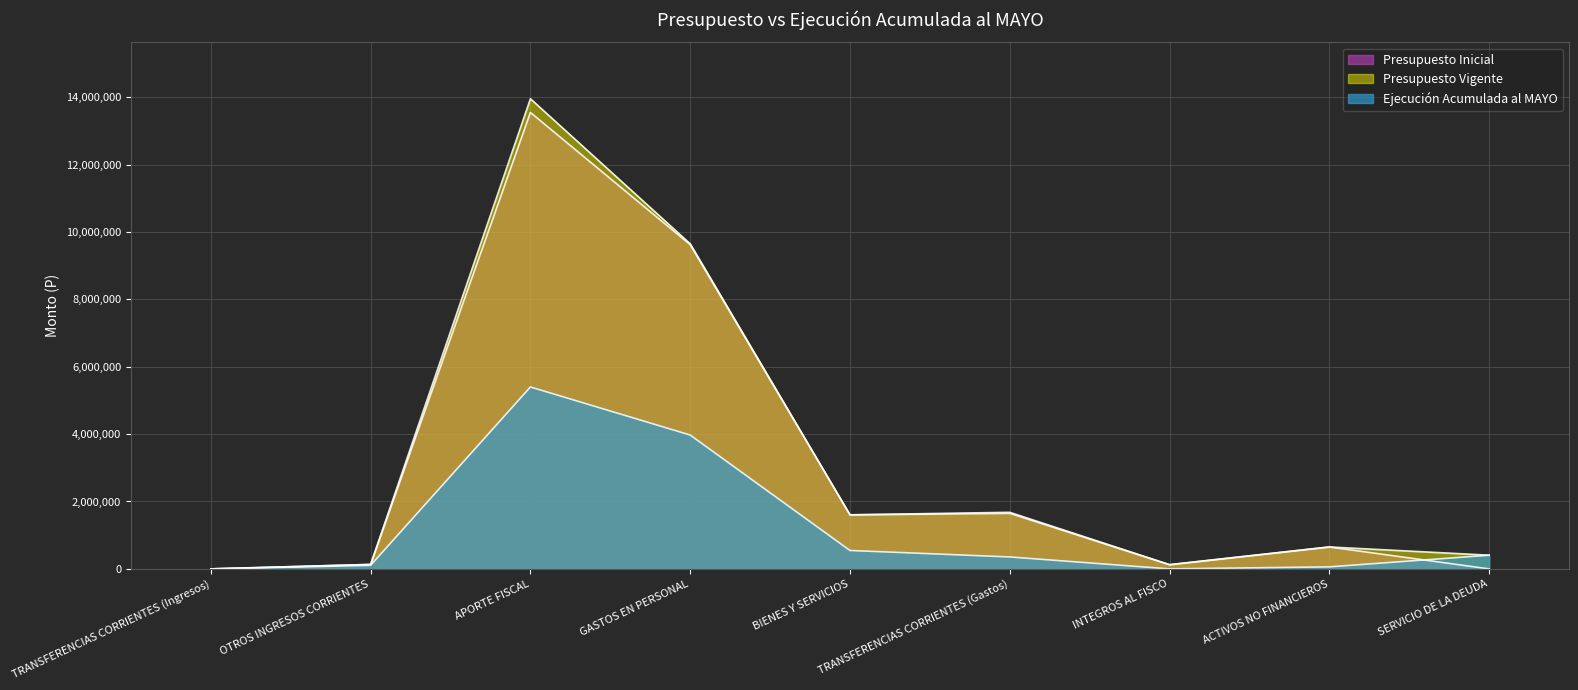

What is the value of the Presupuesto Vigente point at the 5th from the left?

1603693